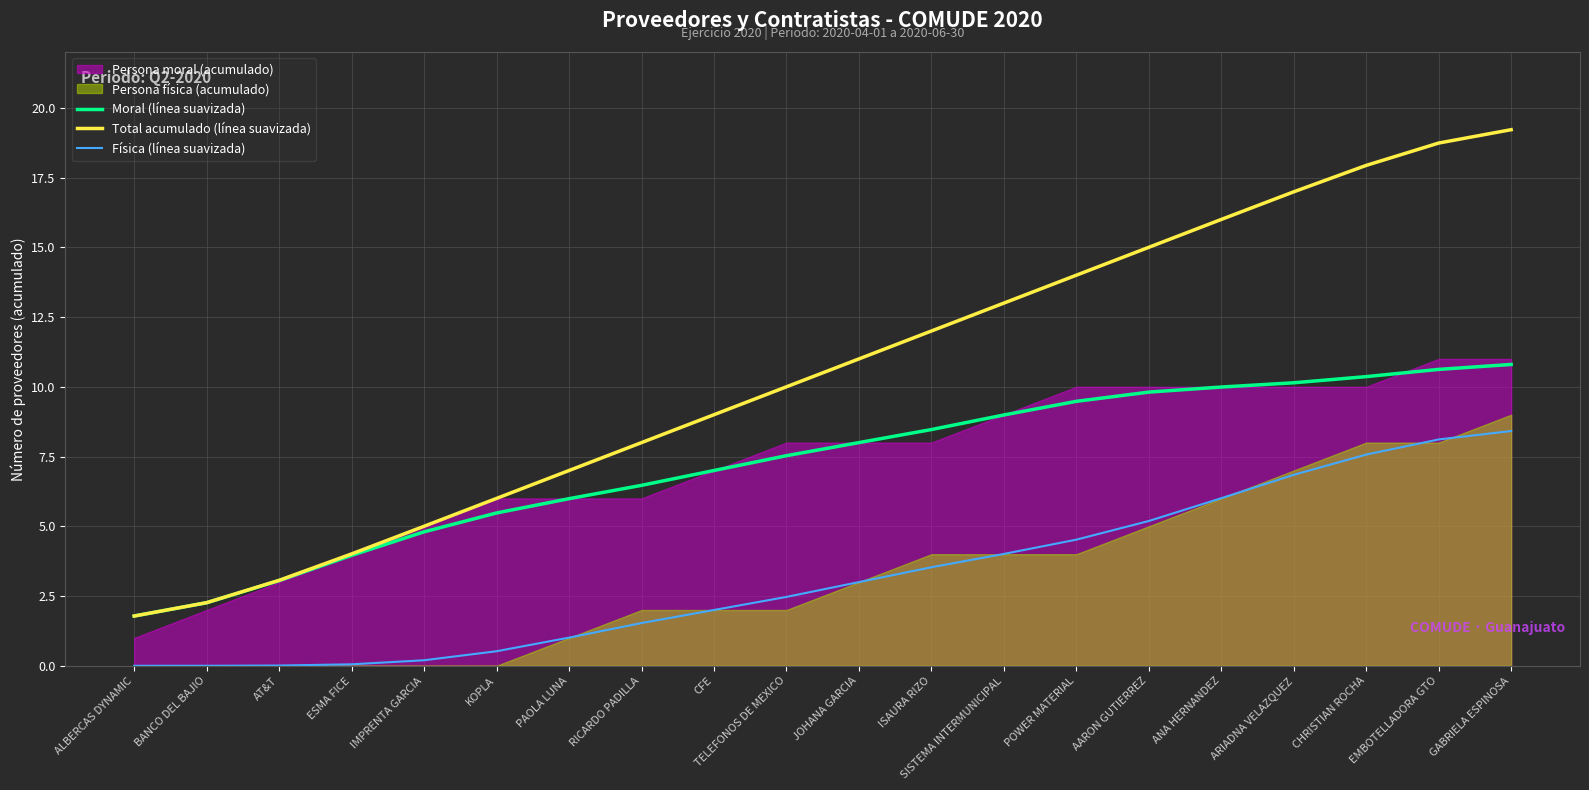

The value of Moral (línea suavizada) at CFE is 7.0. True or false?

True